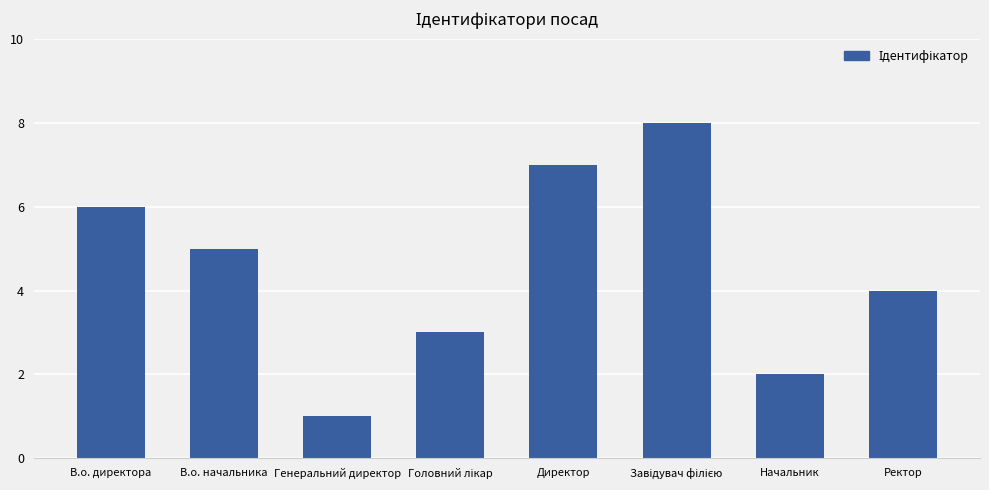

What is the ratio of the value at Начальник to the value at В.о. начальника?

0.4